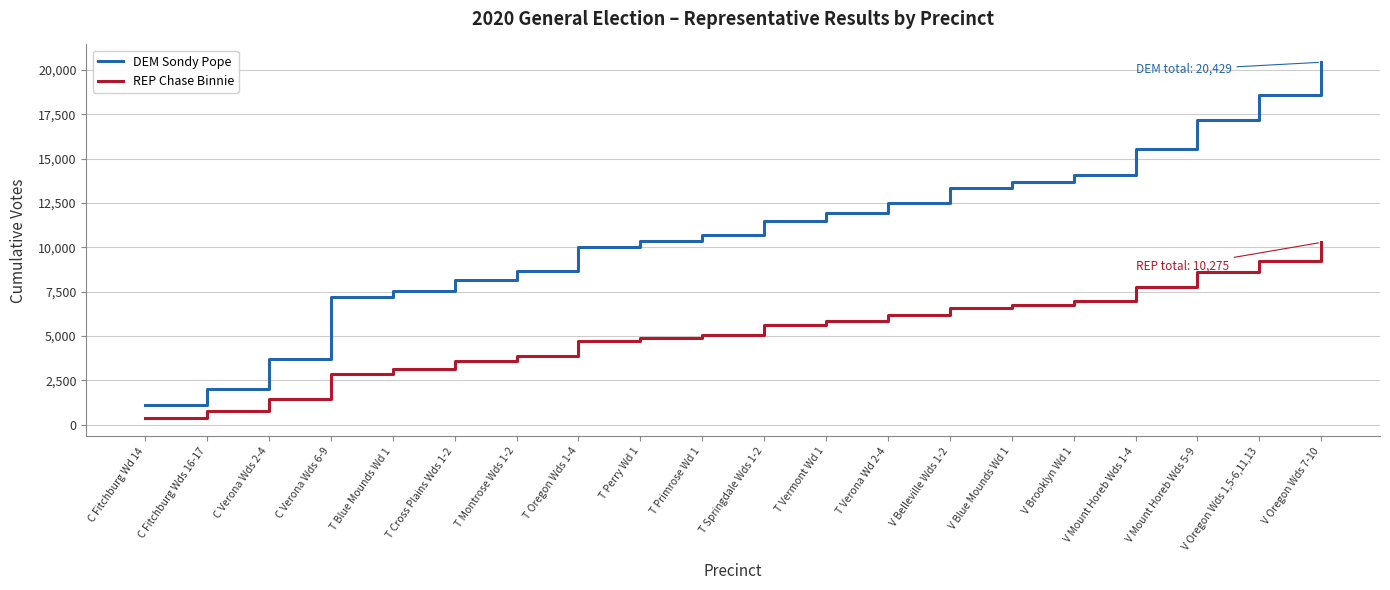

How many lines are shown in the chart?

2